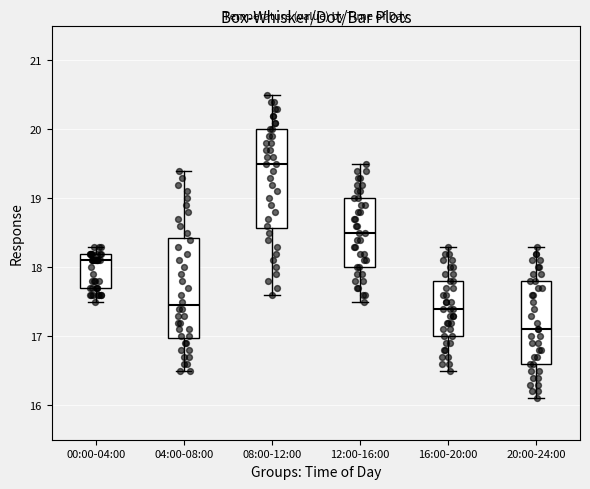

Reading left to right, read every box against the y-axis: the position of its median line, the range the box covers, and the ends of its whiskers. The values are not printed on the chart, so give them approximately, as read against the axis.

00:00-04:00: median 18.1, box 17.7 to 18.2, whiskers 17.5 to 18.3
04:00-08:00: median 17.5, box 17.0 to 18.4, whiskers 16.5 to 19.4
08:00-12:00: median 19.5, box 18.6 to 20.0, whiskers 17.6 to 20.5
12:00-16:00: median 18.5, box 18.0 to 19.0, whiskers 17.5 to 19.5
16:00-20:00: median 17.4, box 17.0 to 17.8, whiskers 16.5 to 18.3
20:00-24:00: median 17.1, box 16.6 to 17.8, whiskers 16.1 to 18.3